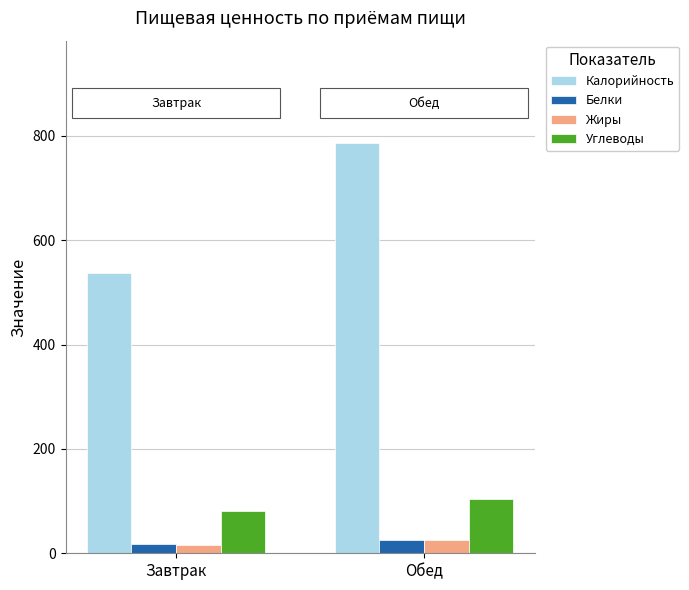

What is the sum of the Калорийность values at Завтрак and Обед?

1324.1